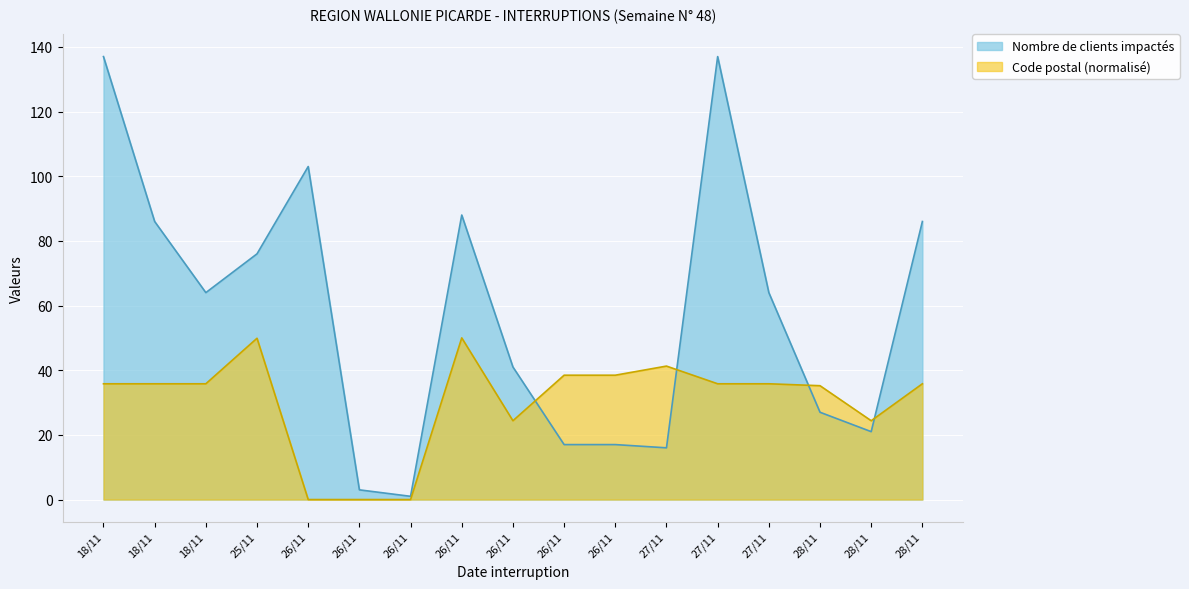

Between 26/11 and 26/11, which is larger?

26/11